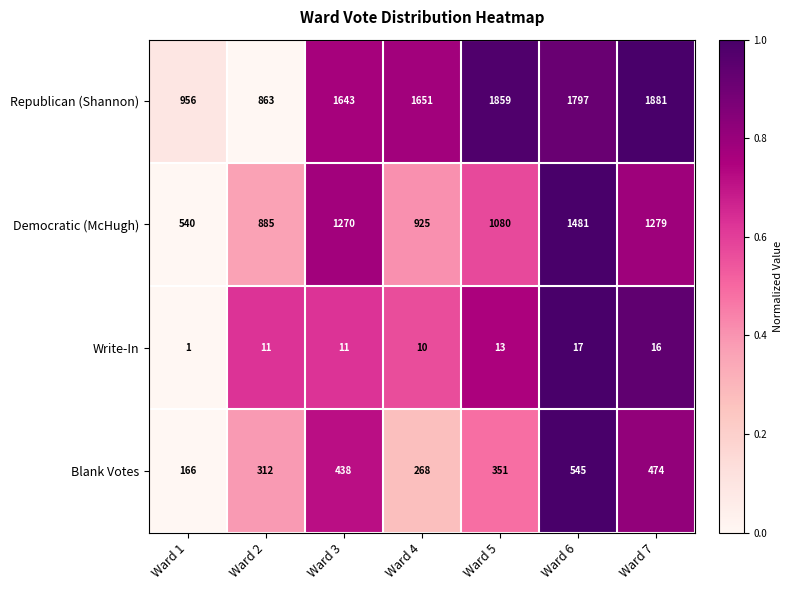

Rank the series at Ward 5 from highest to lowest value.

Republican (Shannon), Democratic (McHugh), Blank Votes, Write-In